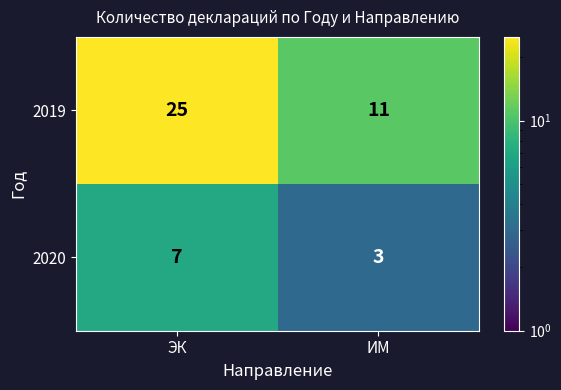

What is the maximum value for 2020?

7